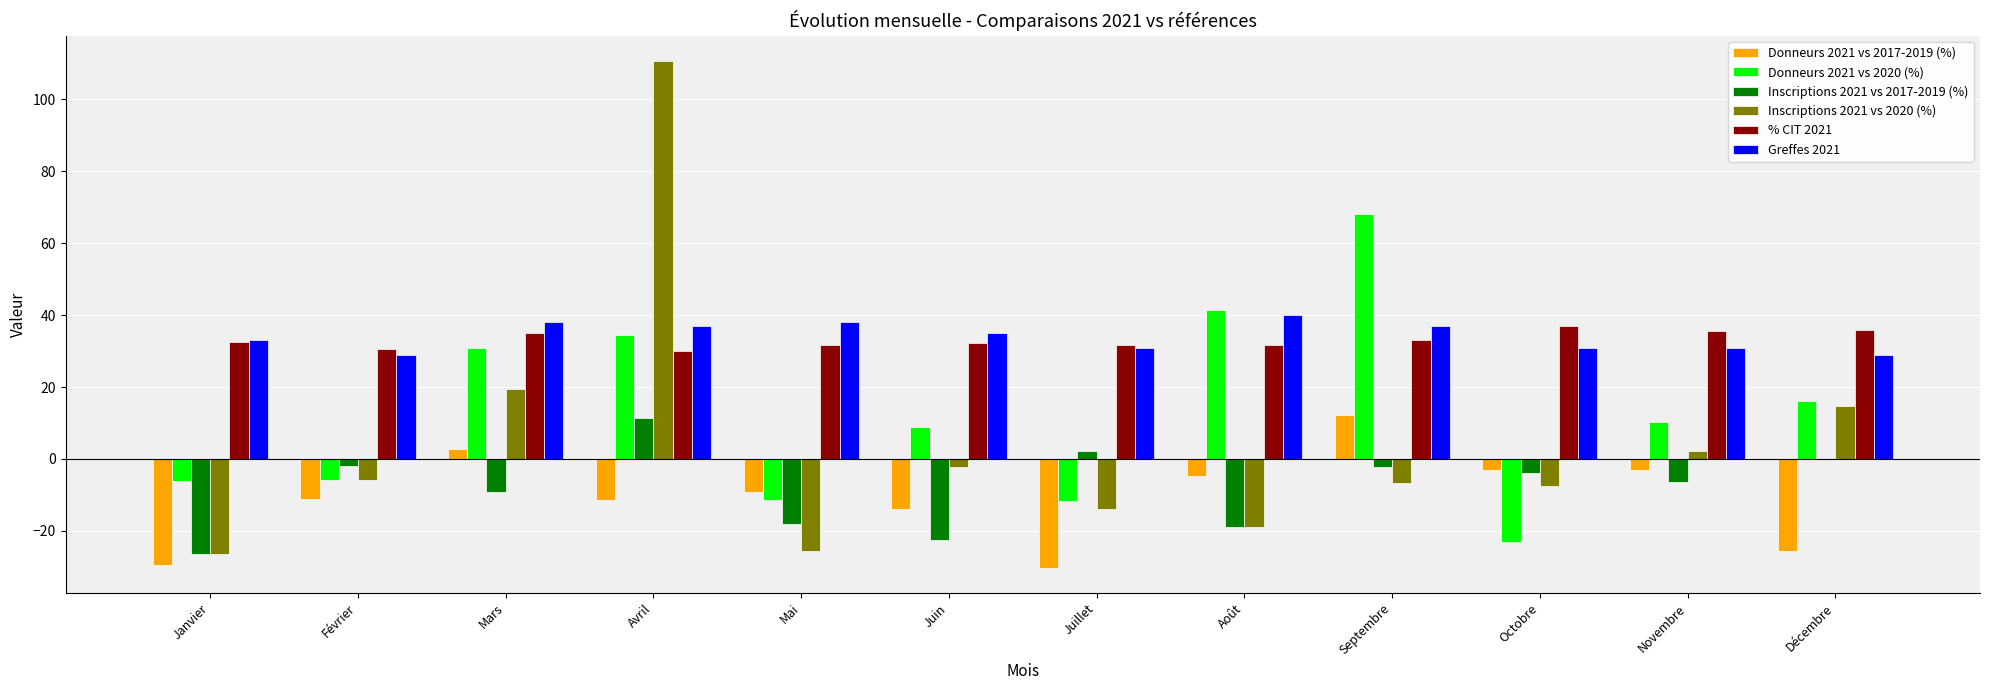

What is the sum of the Inscriptions 2021 vs 2017-2019 (%) values at Décembre and Mars?

-9.3